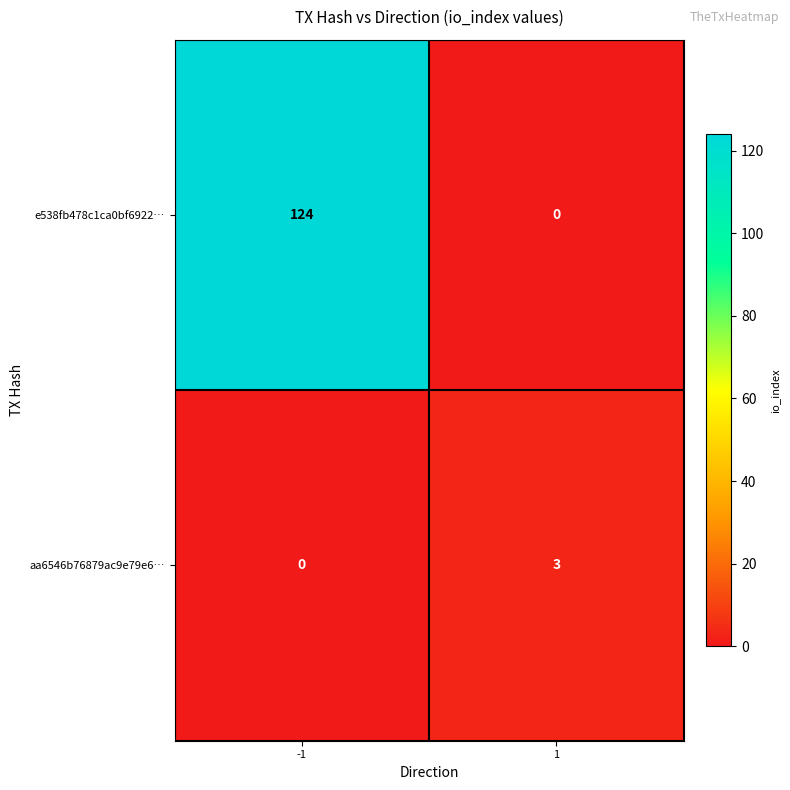

Rank the series at -1 from lowest to highest value.

aa6546b76879ac9e79e6…, e538fb478c1ca0bf6922…